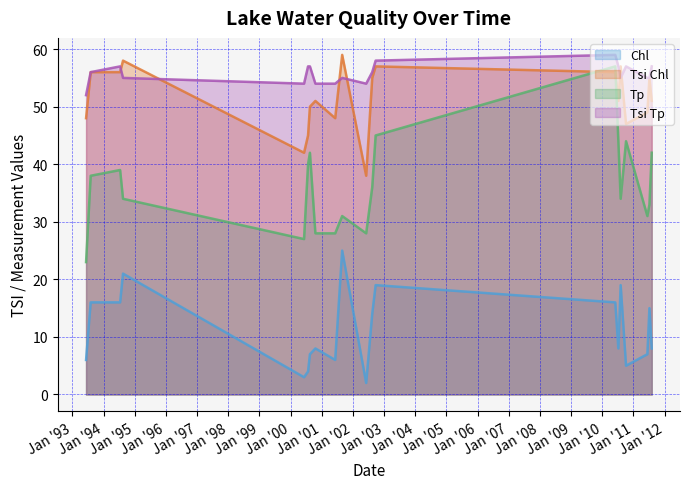

Reading left to right, transcribe all the data shown in this chart.

Chl: 06/10/1993=6	08/03/1993=16	07/14/1994=16	08/17/1994=21	06/07/2000=3	07/24/2000=4	08/15/2000=7	10/18/2000=8	06/07/2001=6	08/28/2001=25	06/05/2002=2	08/15/2002=14	09/24/2002=19	06/02/2010=16	07/08/2010=8	08/04/2010=19	10/06/2010=5	06/13/2011=7	07/07/2011=15	08/03/2011=8
Tsi Chl: 06/10/1993=48	08/03/1993=56	07/14/1994=56	08/17/1994=58	06/07/2000=42	07/24/2000=45	08/15/2000=50	10/18/2000=51	06/07/2001=48	08/28/2001=59	06/05/2002=38	08/15/2002=55	09/24/2002=57	06/02/2010=56	07/08/2010=51	08/04/2010=57	10/06/2010=47	06/13/2011=49	07/07/2011=55	08/03/2011=51
Tp: 06/10/1993=23	08/03/1993=38	07/14/1994=39	08/17/1994=34	06/07/2000=27	07/24/2000=40	08/15/2000=42	10/18/2000=28	06/07/2001=28	08/28/2001=31	06/05/2002=28	08/15/2002=36	09/24/2002=45	06/02/2010=57	07/08/2010=44	08/04/2010=34	10/06/2010=44	06/13/2011=31	07/07/2011=33	08/03/2011=42
Tsi Tp: 06/10/1993=52	08/03/1993=56	07/14/1994=57	08/17/1994=55	06/07/2000=54	07/24/2000=57	08/15/2000=57	10/18/2000=54	06/07/2001=54	08/28/2001=55	06/05/2002=54	08/15/2002=56	09/24/2002=58	06/02/2010=59	07/08/2010=57	08/04/2010=55	10/06/2010=57	06/13/2011=55	07/07/2011=55	08/03/2011=57